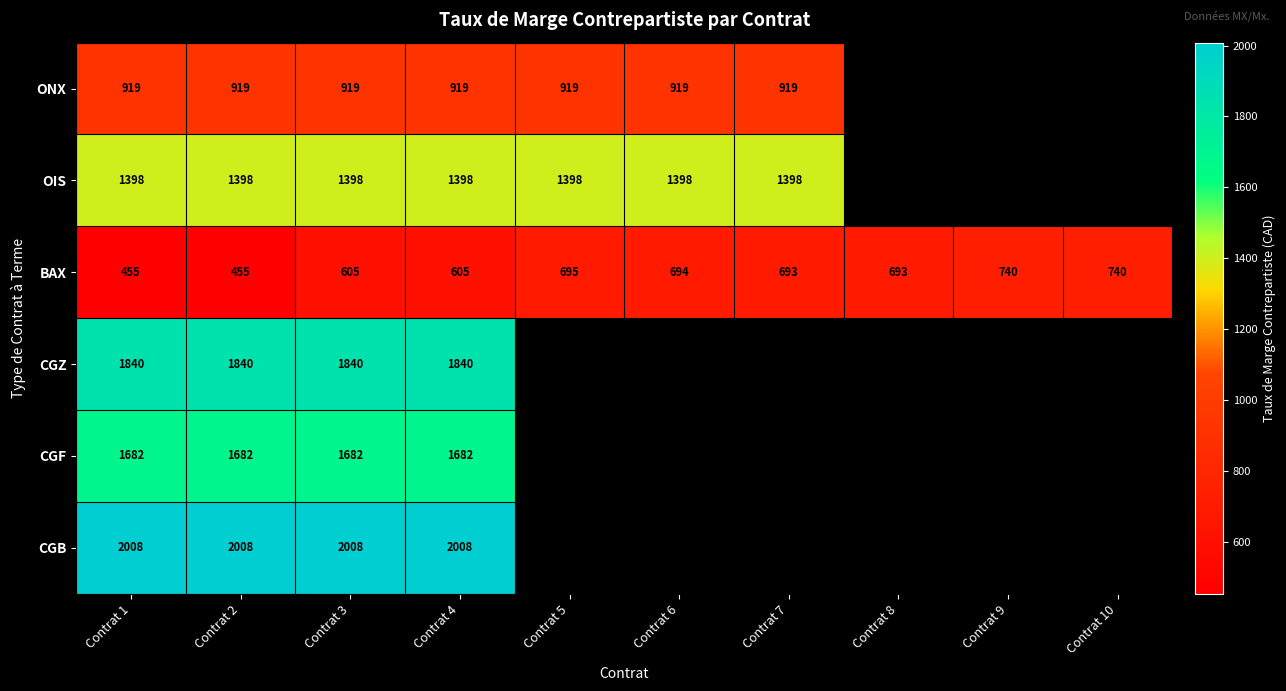

What is the difference between the highest and lowest values at Contrat 6?

704.0